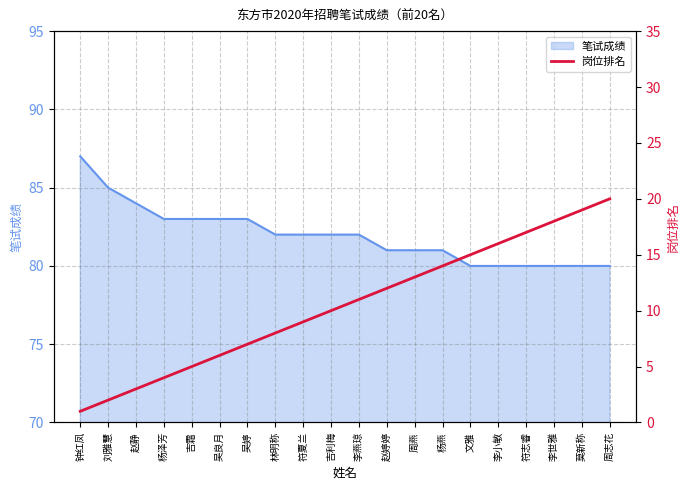

How many data points are less than 11?

10